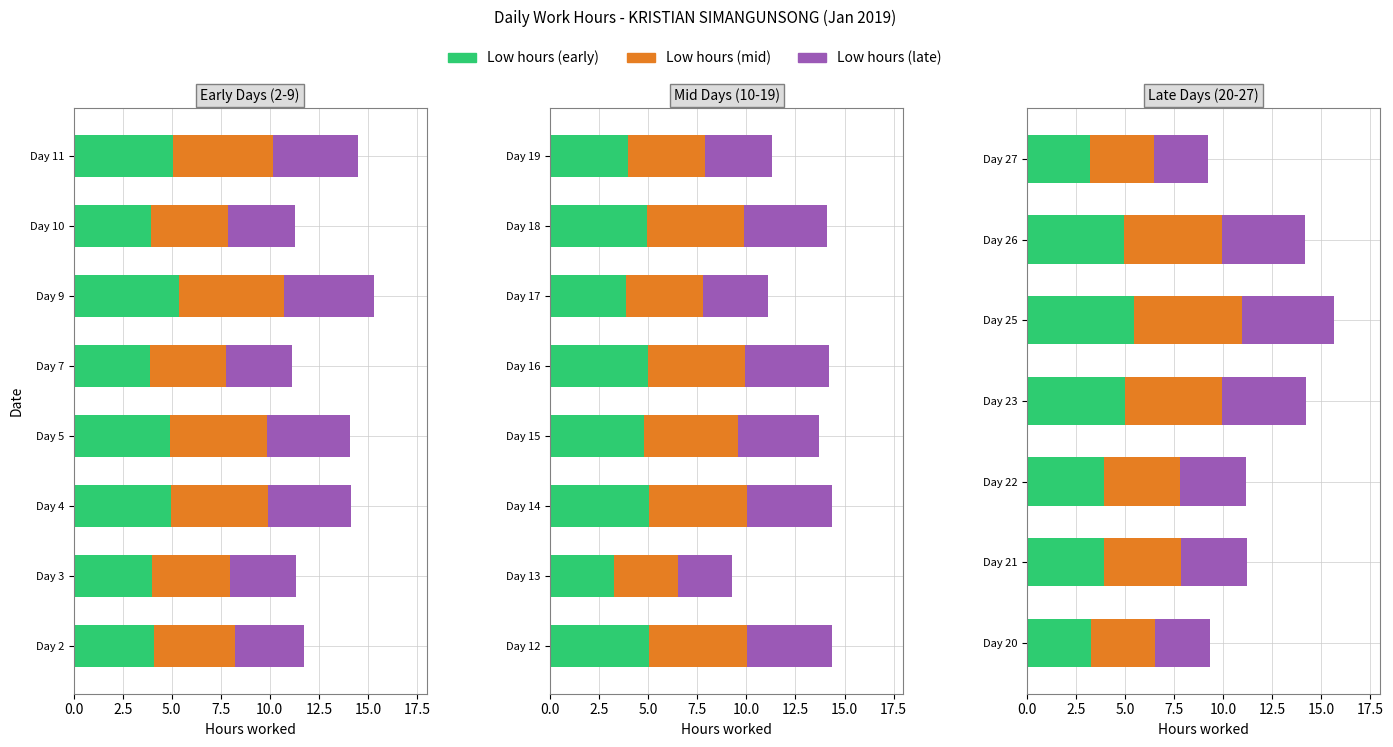

How many data points in Low hours (late) are less than 3?

2